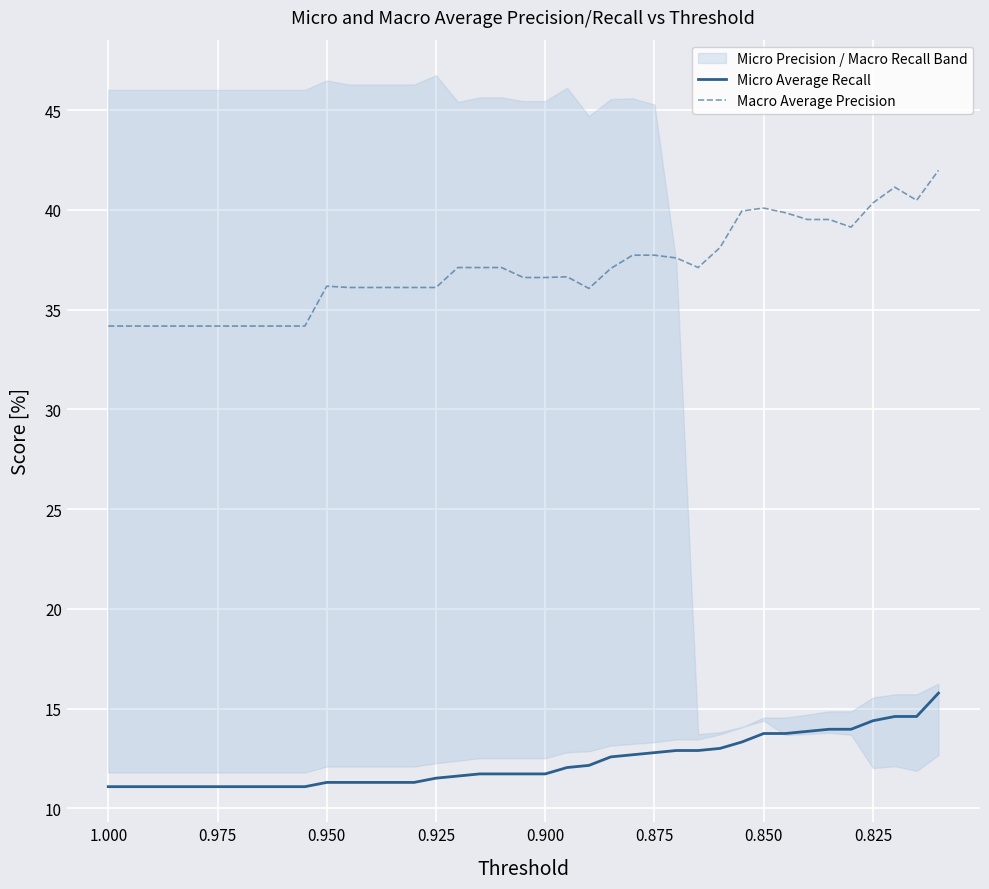

In Macro Average Precision, how many points are higher than both neighbors (excluding endpoints)?

4